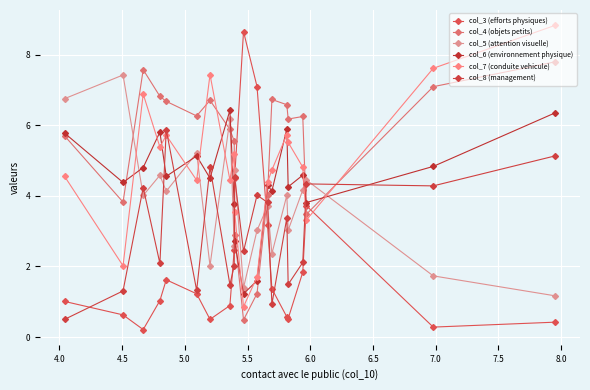

Is this an area chart (filled region under the line)?

No